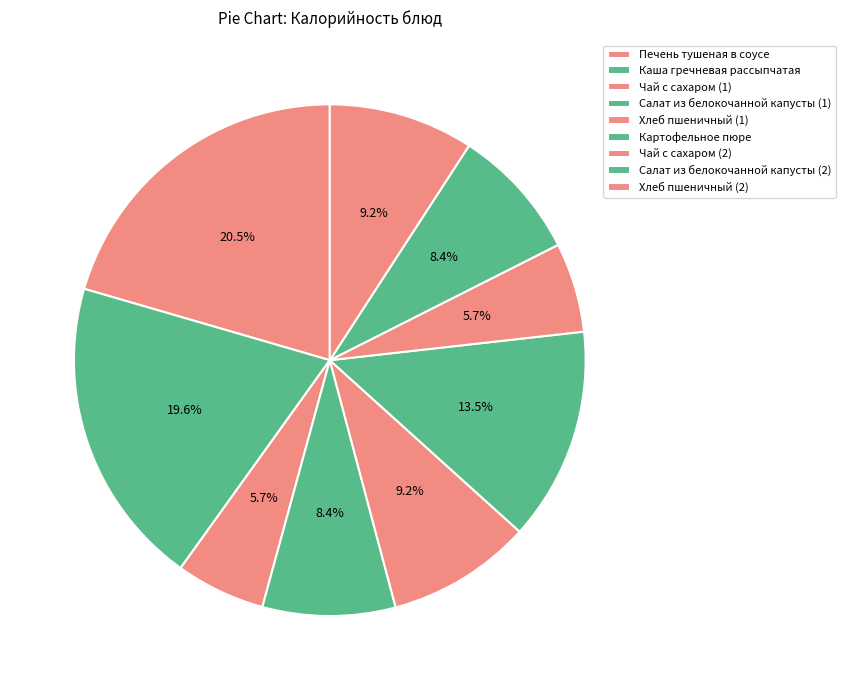

Rank the categories by value from highest to lowest.

Печень тушеная в соусе, Каша гречневая рассыпчатая, Картофельное пюре, Хлеб пшеничный (1), Хлеб пшеничный (2), Салат из белокочанной капусты (1), Салат из белокочанной капусты (2), Чай с сахаром (1), Чай с сахаром (2)